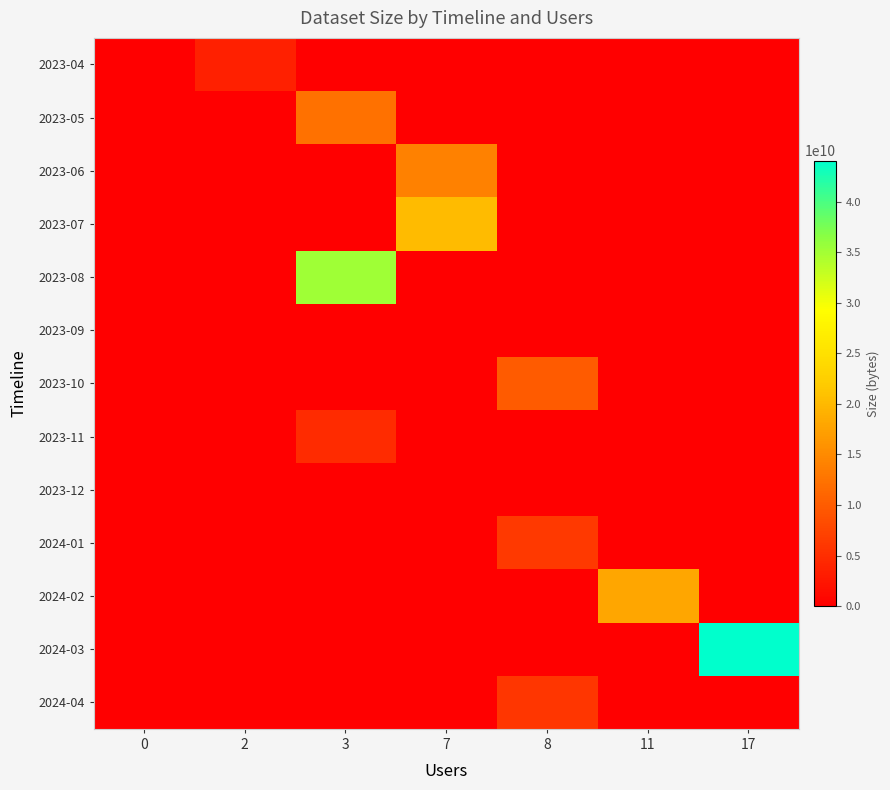

Reading right to left, extract all data points from this chart.

2023-04: 17=0	11=0	8=0	7=0	3=0	2=3578447392	0=0
2023-05: 17=0	11=0	8=0	7=0	3=12289483808	2=0	0=0
2023-06: 17=0	11=0	8=0	7=13993802104	3=0	2=0	0=0
2023-07: 17=0	11=0	8=0	7=20291818858	3=0	2=0	0=0
2023-08: 17=0	11=0	8=0	7=0	3=35131723648	2=0	0=0
2023-09: 17=0	11=0	8=0	7=0	3=0	2=0	0=0
2023-10: 17=0	11=0	8=9878865661	7=0	3=0	2=0	0=0
2023-11: 17=0	11=0	8=0	7=0	3=4719203886	2=0	0=0
2023-12: 17=0	11=0	8=0	7=0	3=0	2=0	0=0
2024-01: 17=0	11=0	8=6336165388	7=0	3=0	2=0	0=0
2024-02: 17=0	11=18059452478	8=0	7=0	3=0	2=0	0=0
2024-03: 17=44041539839	11=0	8=0	7=0	3=0	2=0	0=0
2024-04: 17=0	11=0	8=5973629462	7=0	3=0	2=0	0=0